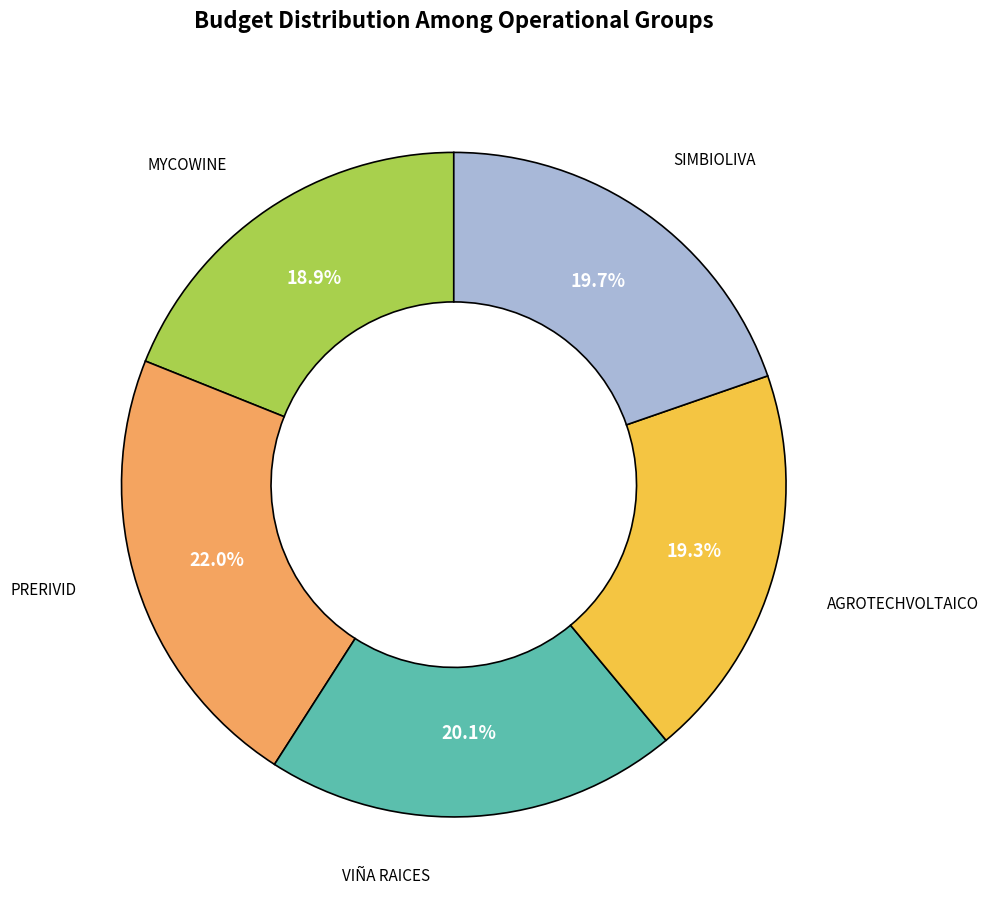

Is there any slice that represents more than half of the pie?

No